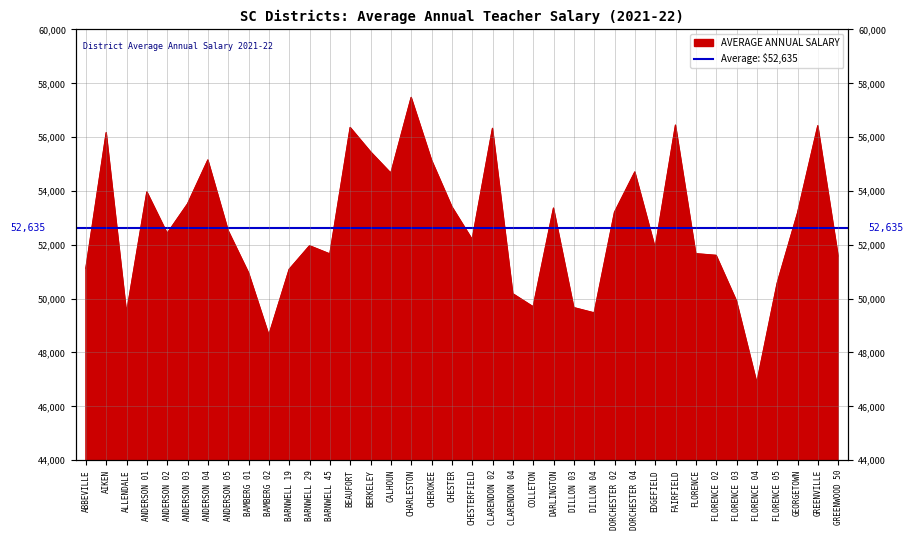

How many lines are shown in the chart?

1